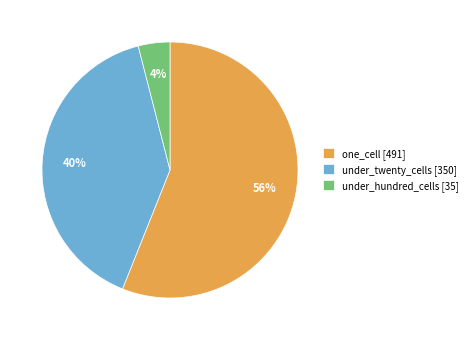

Which slice is the largest?

one_cell [491]